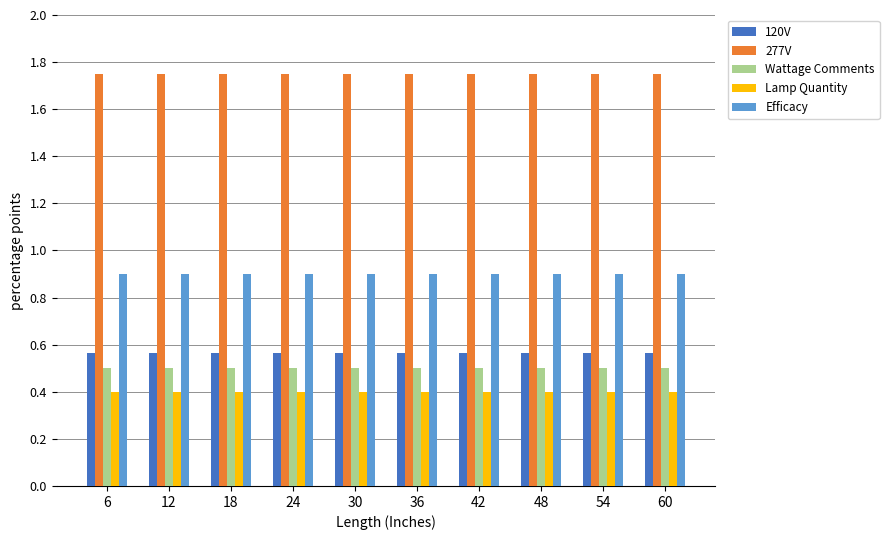

What is the maximum value for Lamp Quantity?

0.4